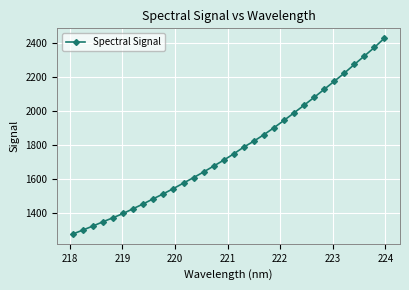

Reading left to right, what are all the values shown in this chart?

1274.5	1298.0	1321.8	1346.8	1370.7	1395.7	1424.0	1452.2	1482.4	1511.7	1542.6	1575.0	1607.1	1640.4	1675.3	1709.9	1747.3	1787.2	1822.1	1860.3	1901.3	1944.6	1989.0	2034.2	2080.3	2127.6	2175.0	2222.9	2274.2	2324.1	2374.6	2429.6